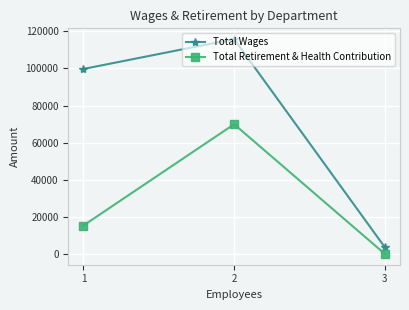

How many values in the Total Retirement & Health Contribution series are below 15333?

1